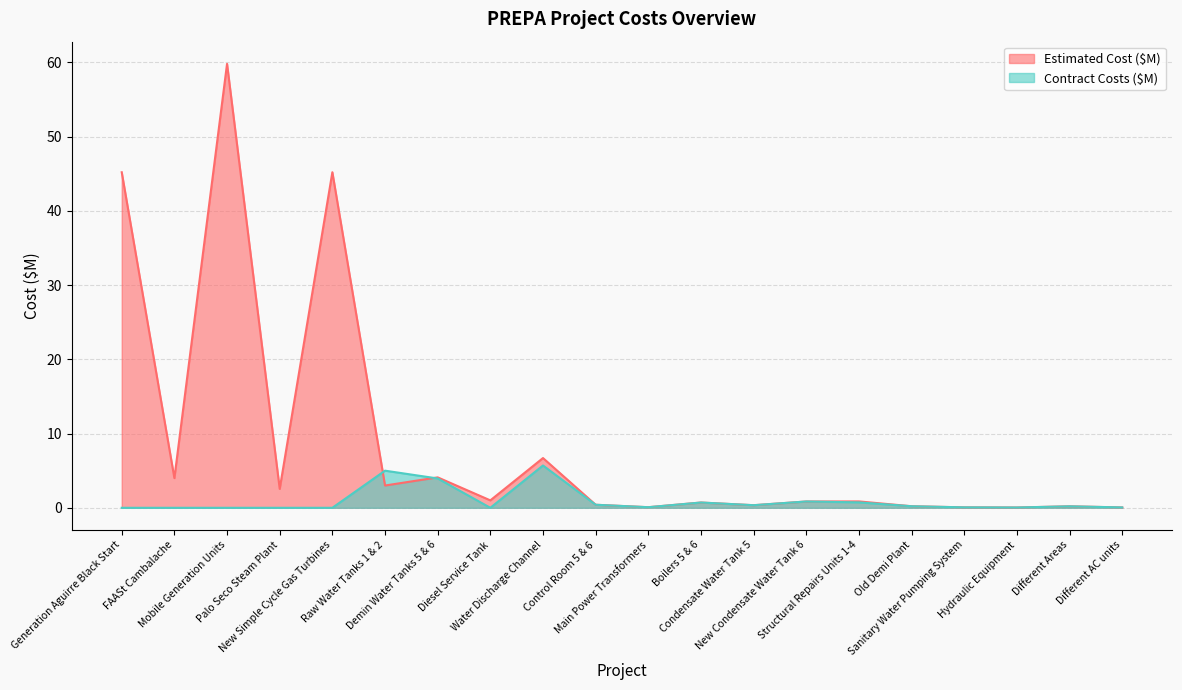

Where is Estimated Cost ($M) nearest to the value 29?

Generation Aguirre Black Start